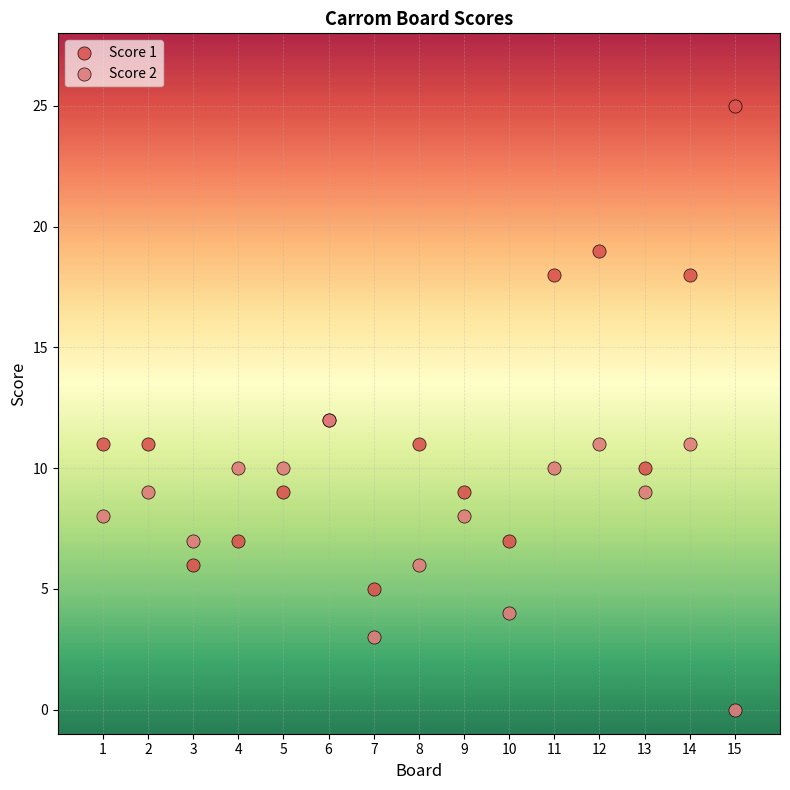

Which series has the largest Y range (max minus min)?

Score 1